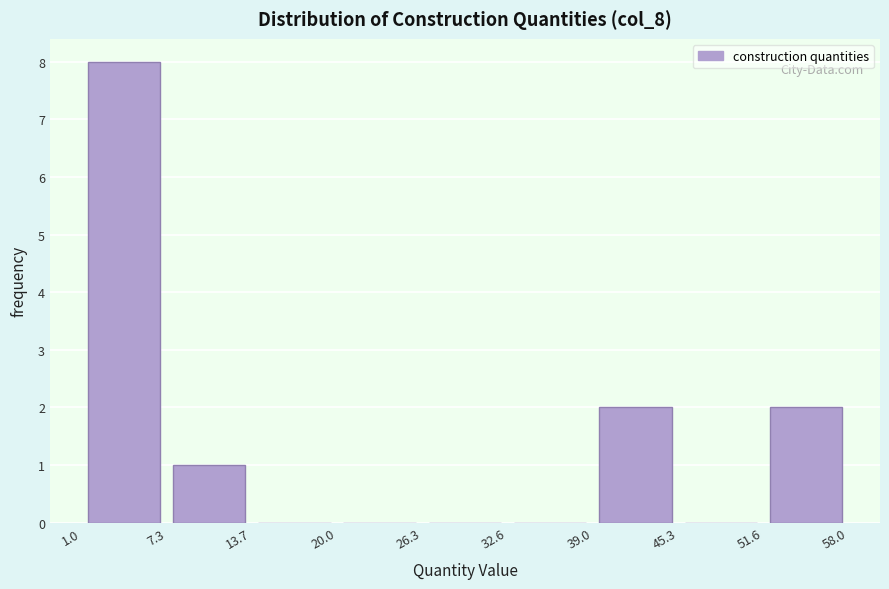

How tall is the bar that spans 51.6 to 58.0 on the x-axis? The values are not printed on the chart, so give them approximately, as read against the axis.

2